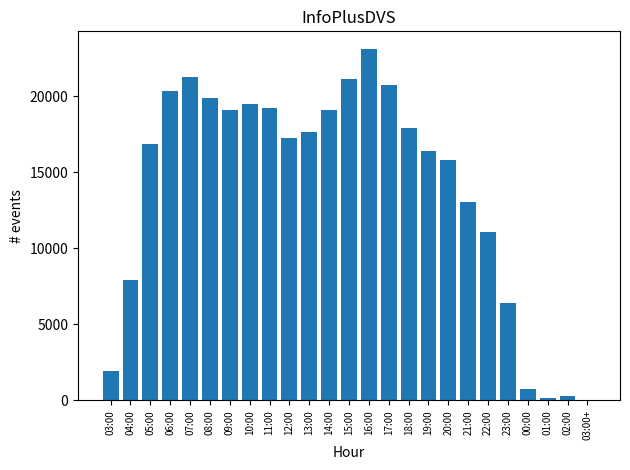

Which category has the highest value across all series?

16:00